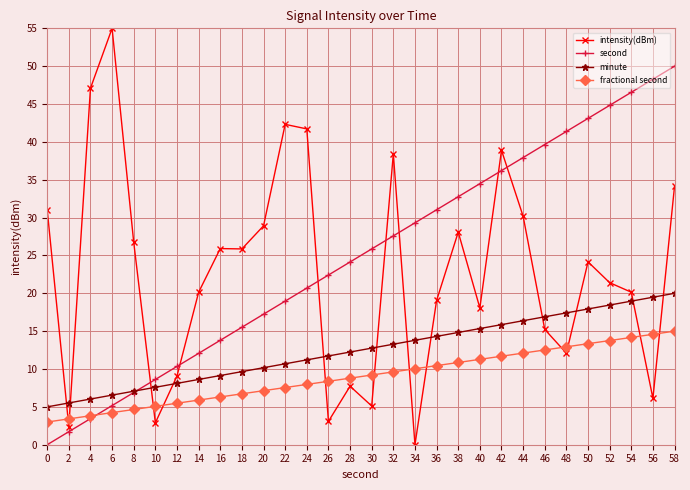

Does the chart display data point markers on the line(s)?

Yes